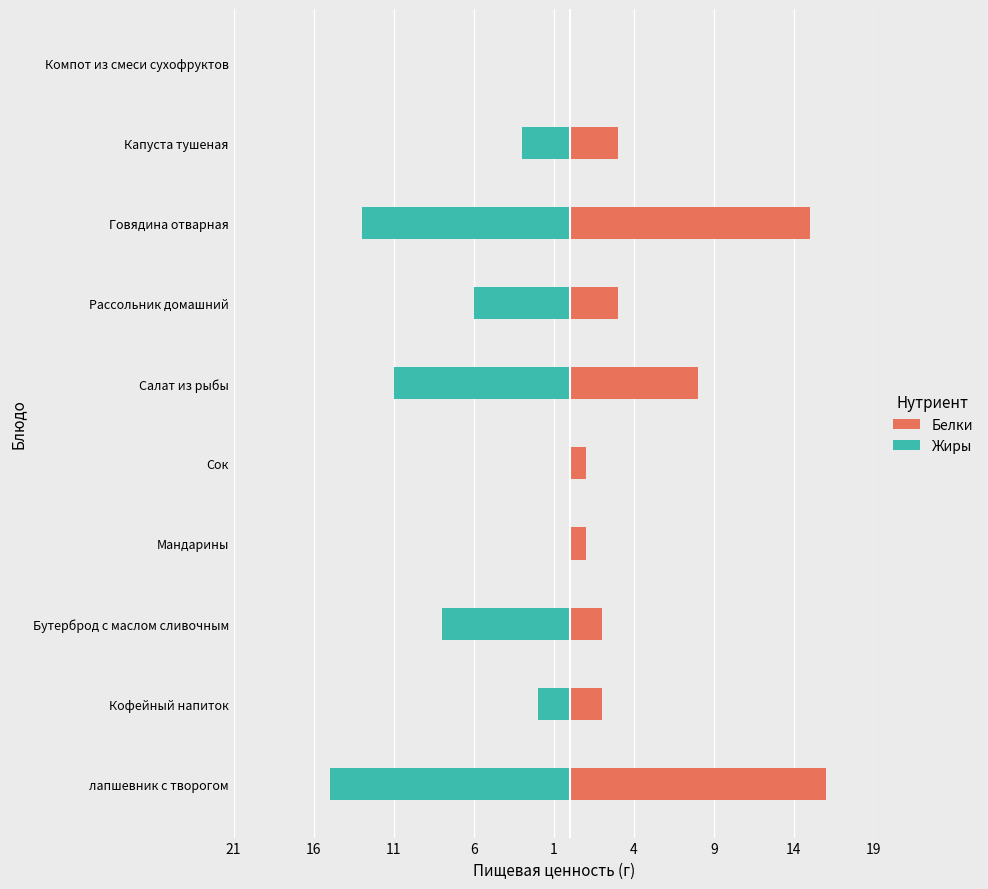

What is the value of the Жиры bar at the 9th from the left?

-3